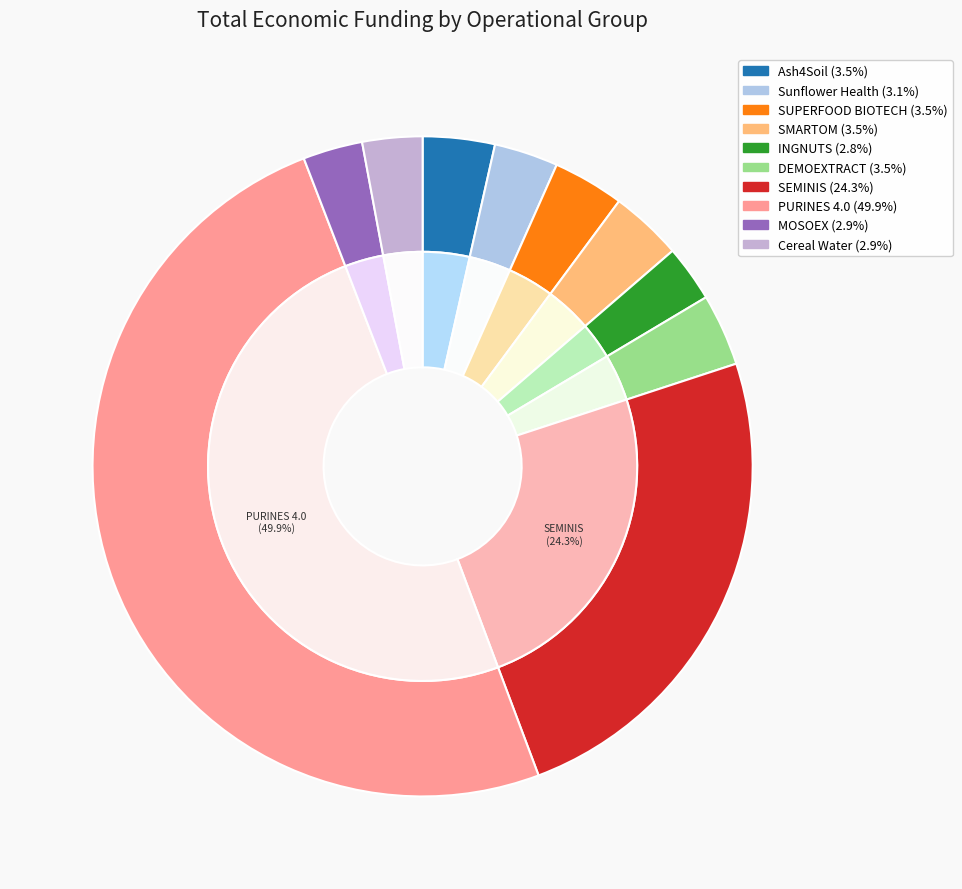

What percentage is the Ash4Soil slice, to the nearest percent?

4%